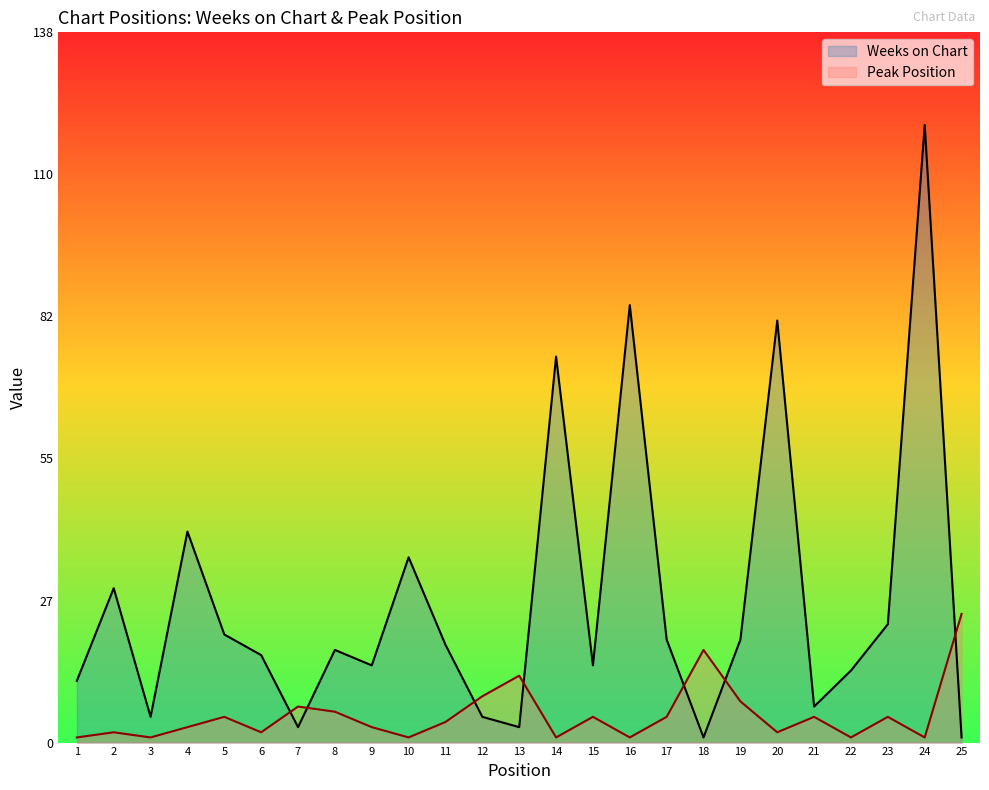

After their last crossing, which series has the higher values: Weeks on Chart or Peak Position?

Peak Position